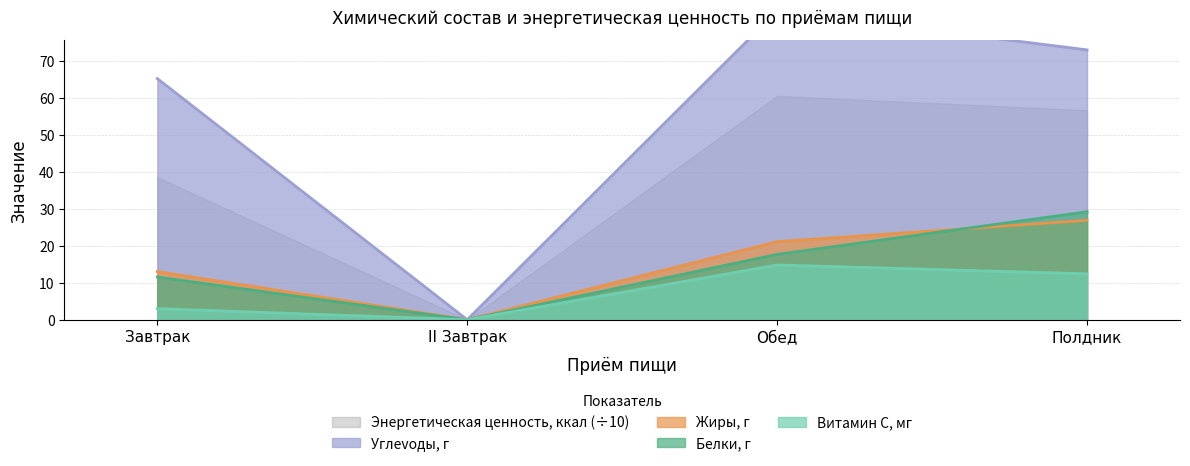

How many categories are shown in the chart?

4